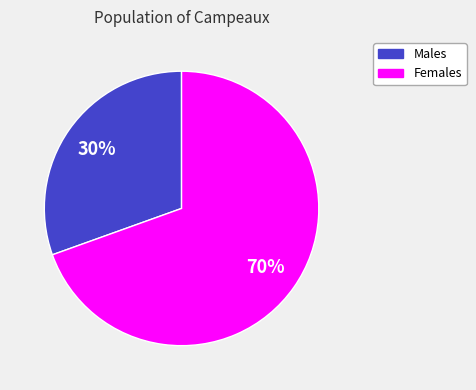

Is there a majority slice in this chart?

Yes